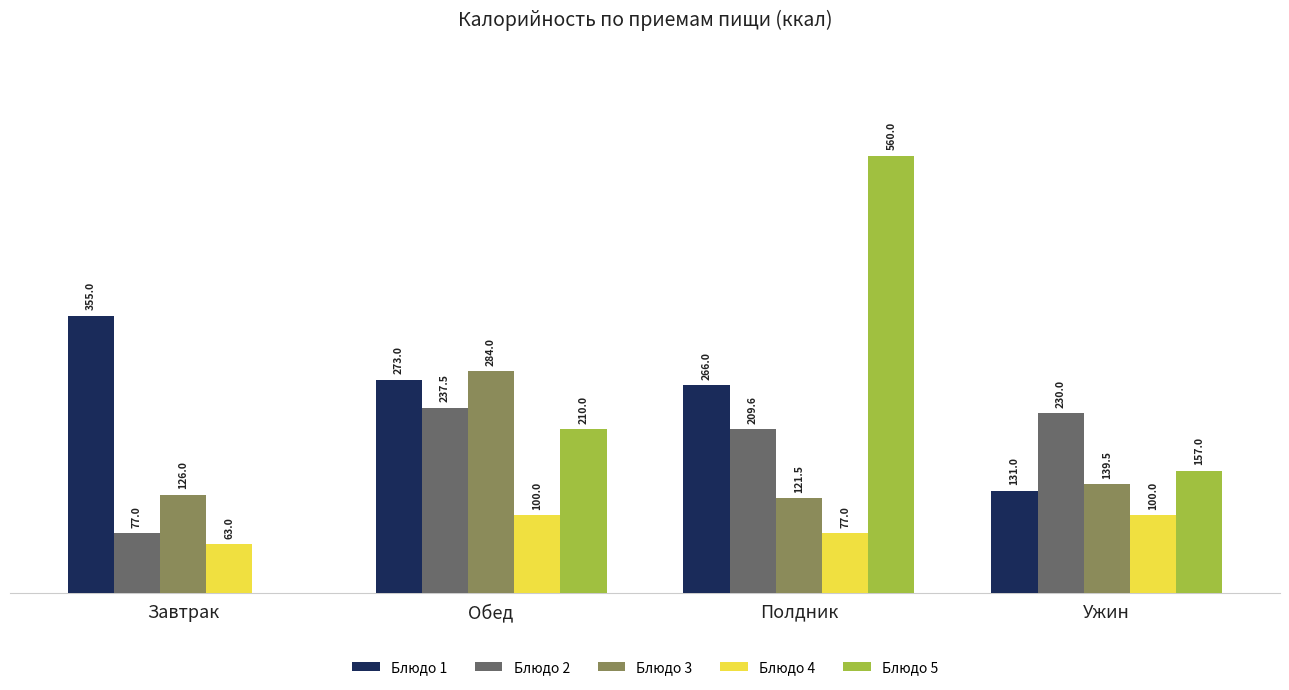

Is the value of Блюдо 2 at Обед greater than the value of Блюдо 5 at Завтрак?

Yes